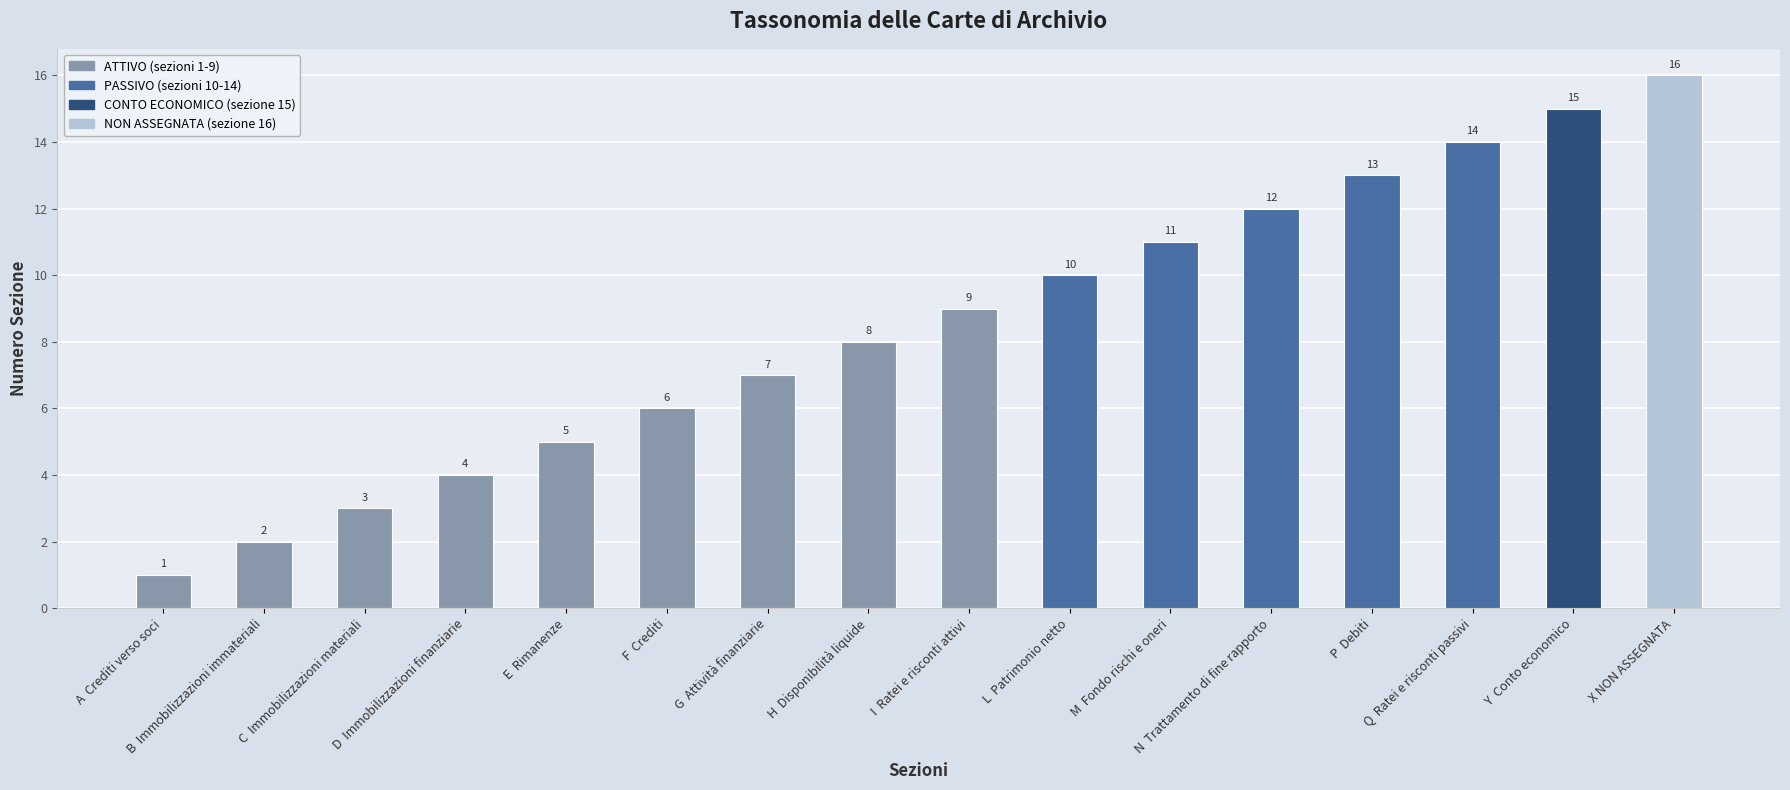

Count the number of data series in this chart.

1